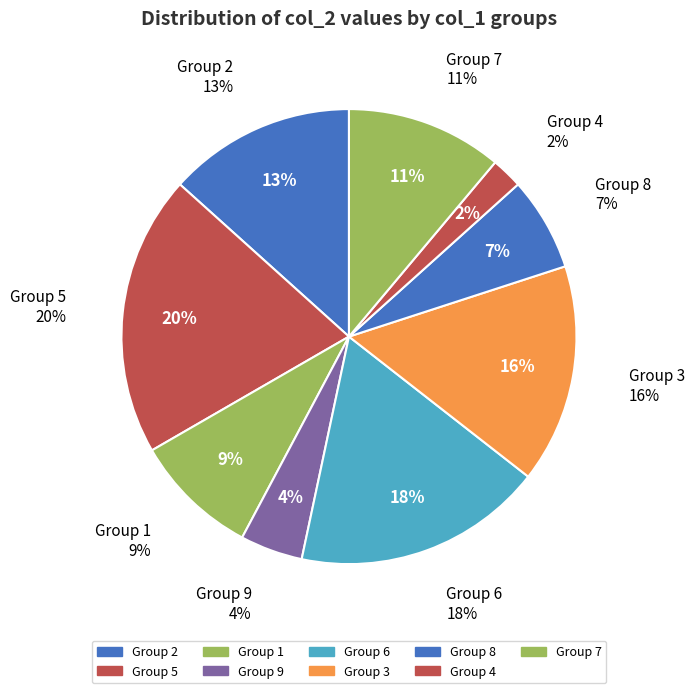

To the nearest percent, what is the difference between the largest and smallest slice percentages?

18%